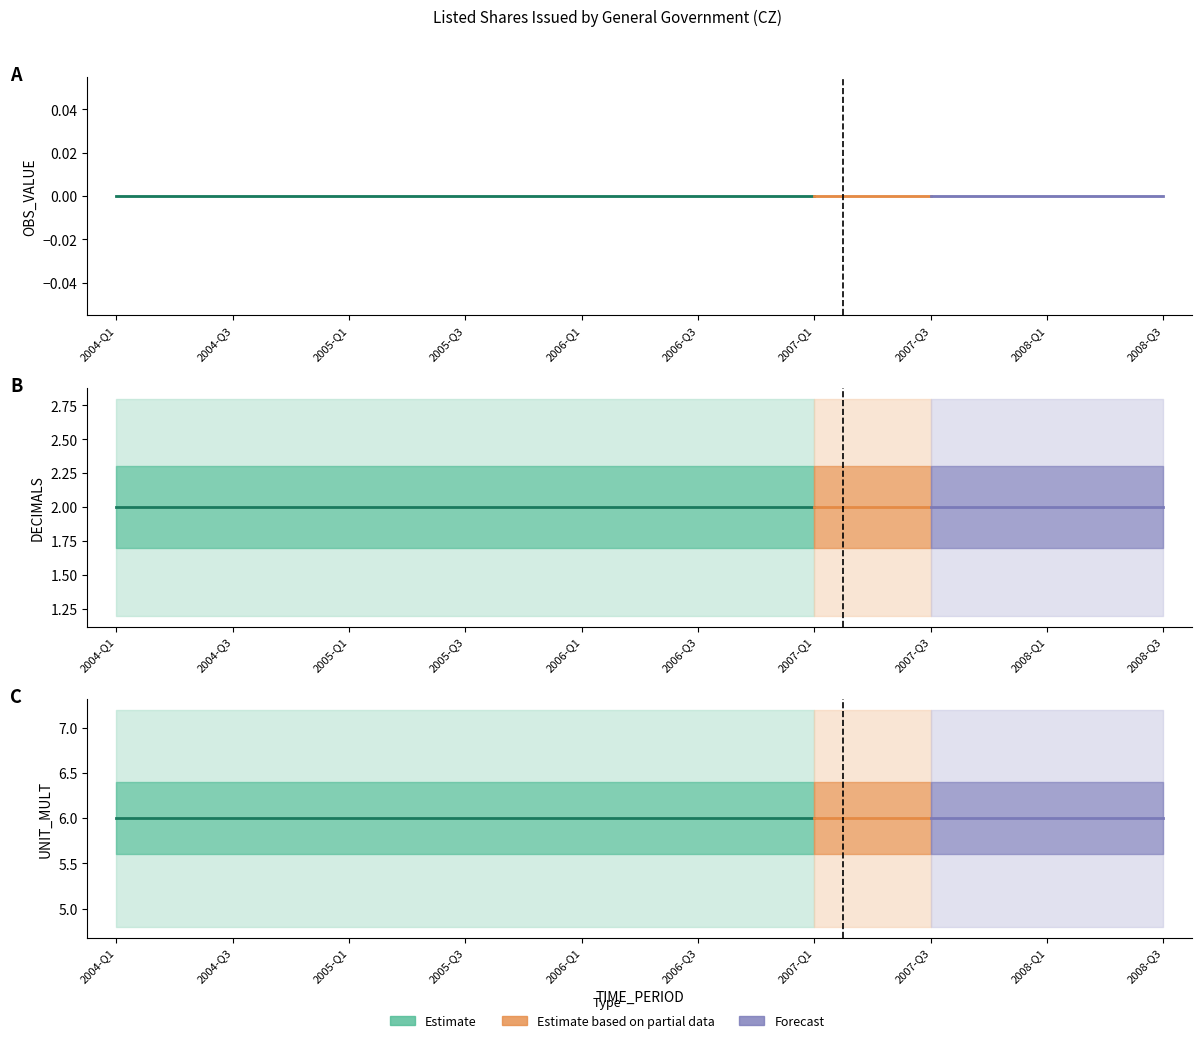

What is the label of the 2nd point from the left?

2004-Q2